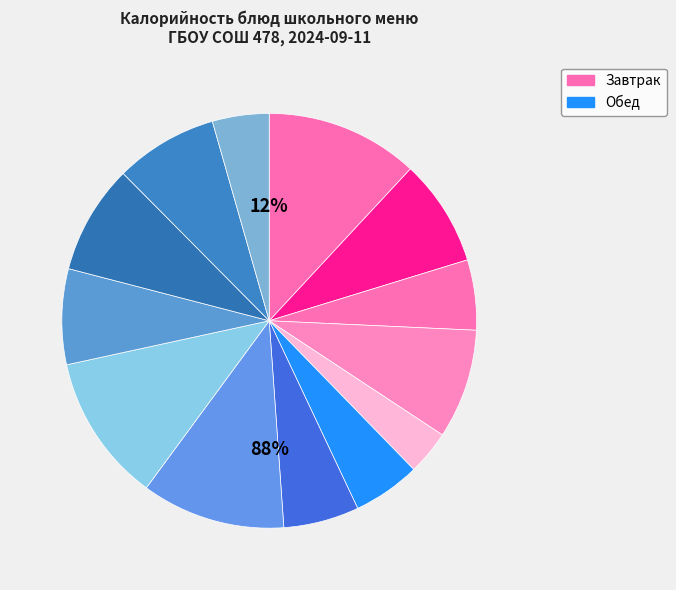

Does йогурт represent more than half of the total?

No